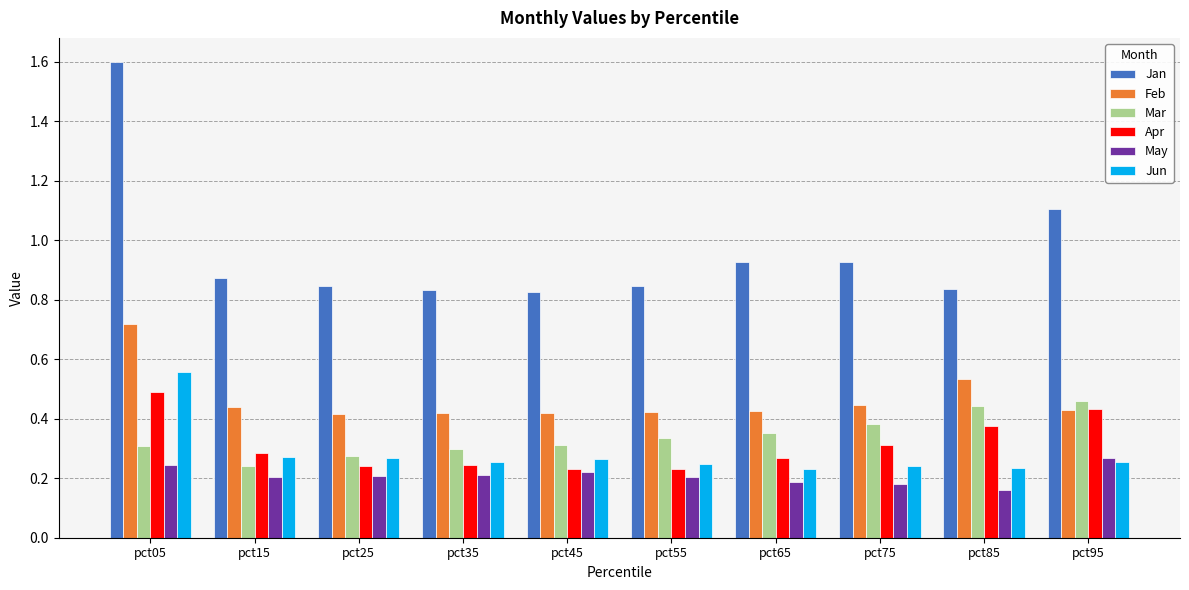

What is the greatest value displayed?

1.6